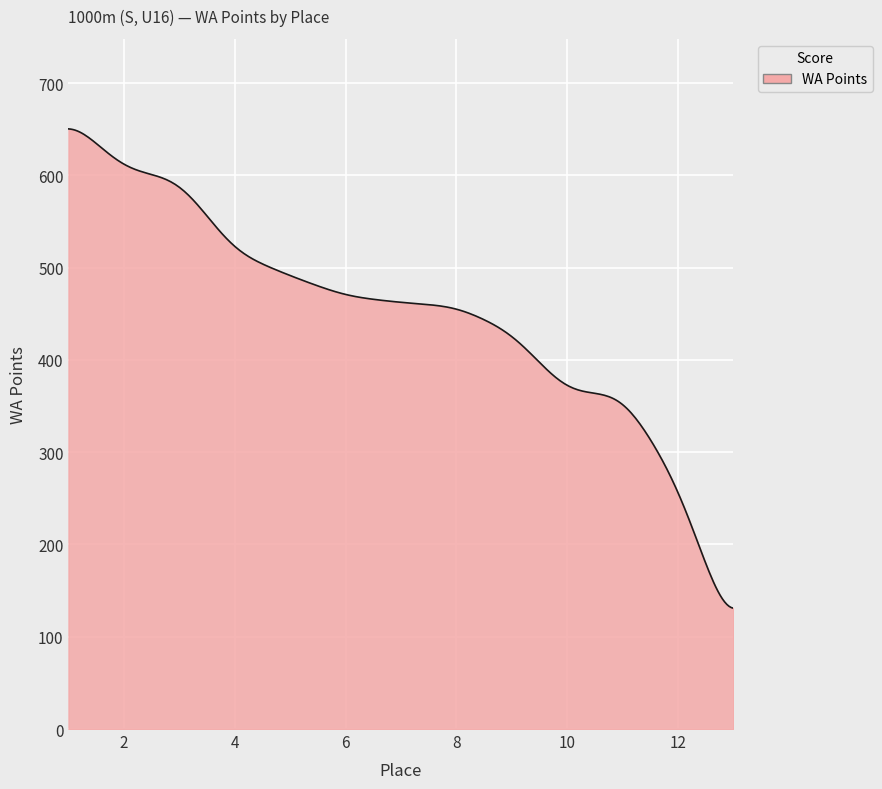

What is the greatest value displayed?

650.3